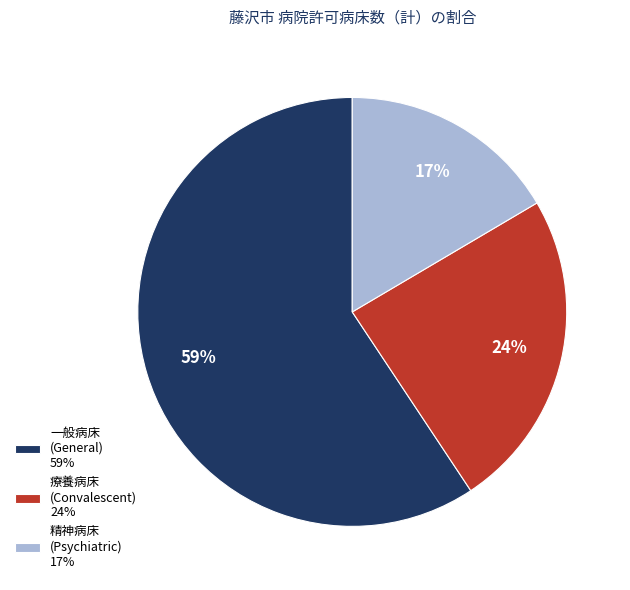

To the nearest percent, what is the difference between the 一般病床 (General) 59% and 療養病床 (Convalescent) 24% slice percentages?

35%